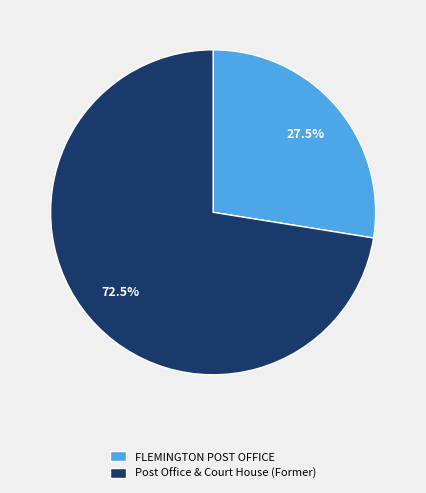

How many slices are in this pie chart?

2